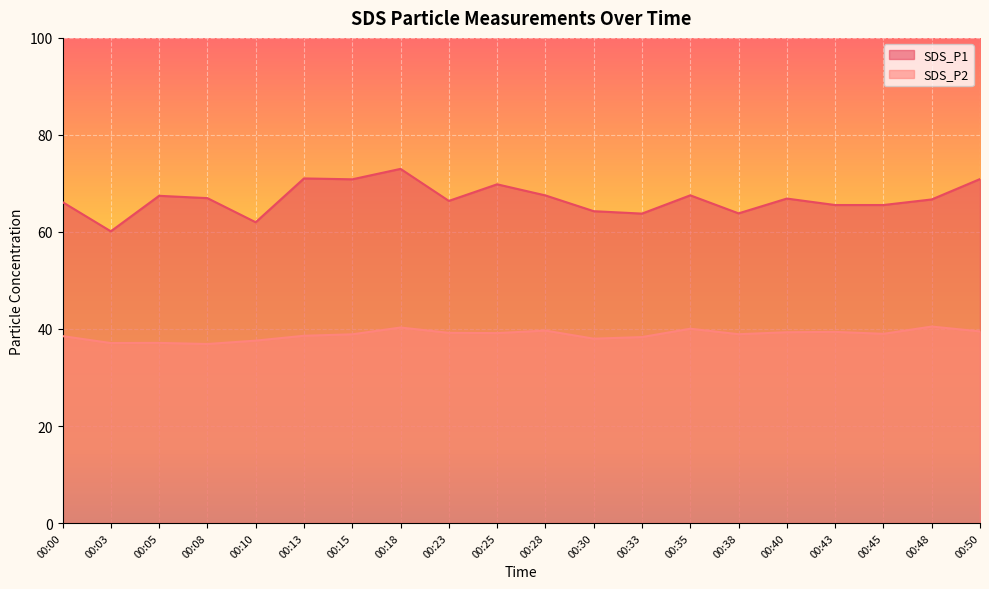

What is the difference between the second highest and second lowest values in the SDS_P1 series?

9.0